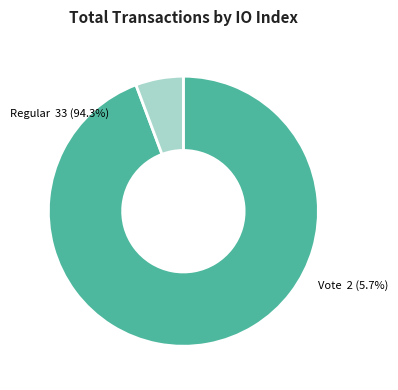

What is the change in value from Regular to Vote?

-31